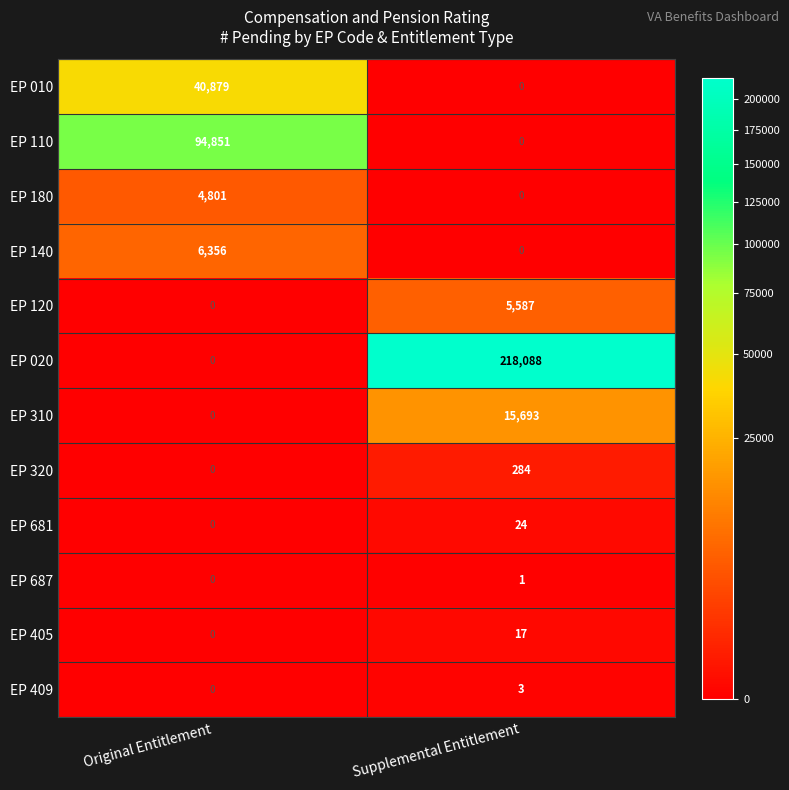

Which series has the largest total across all categories?

EP 020